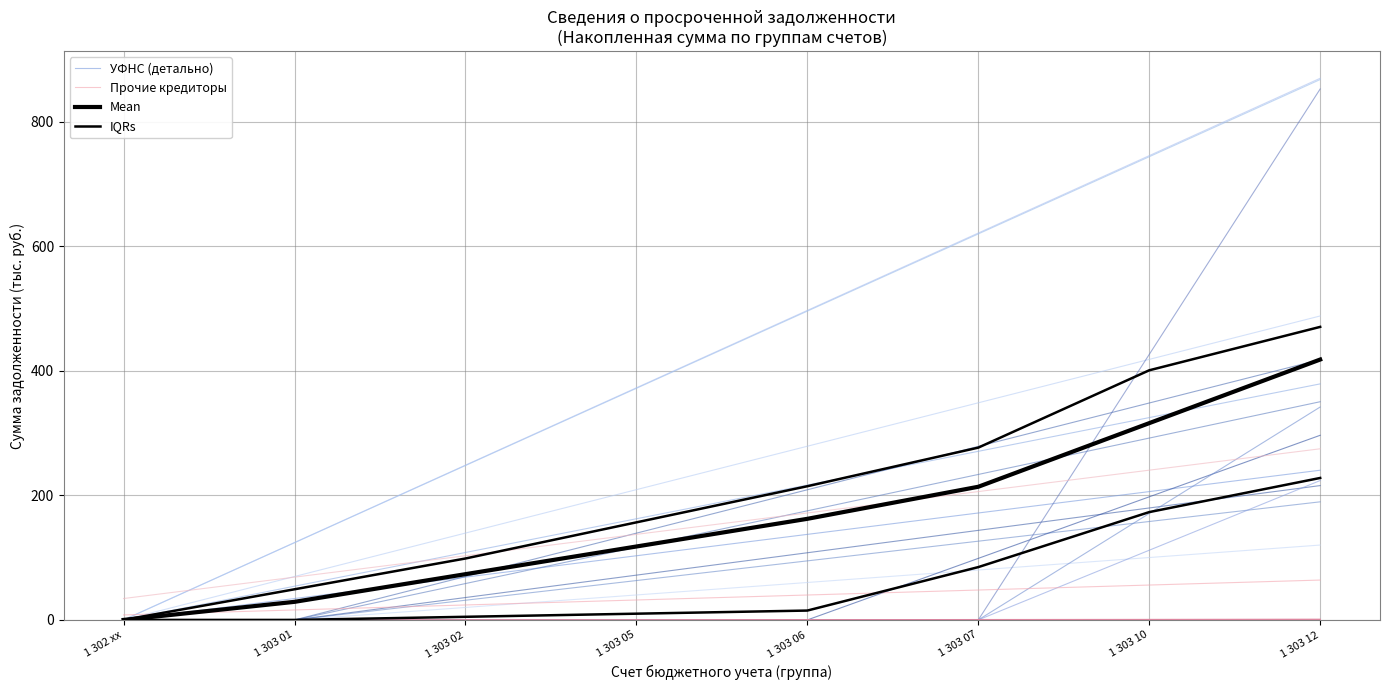

What are all the series names shown in the legend?

УФНС (детально), Прочие кредиторы, Mean, IQRs